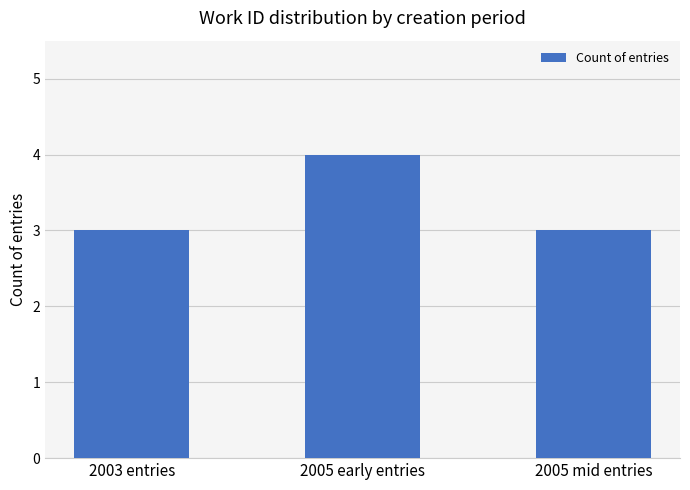

The chart shows a value of 4 at 2003 entries. True or false?

False